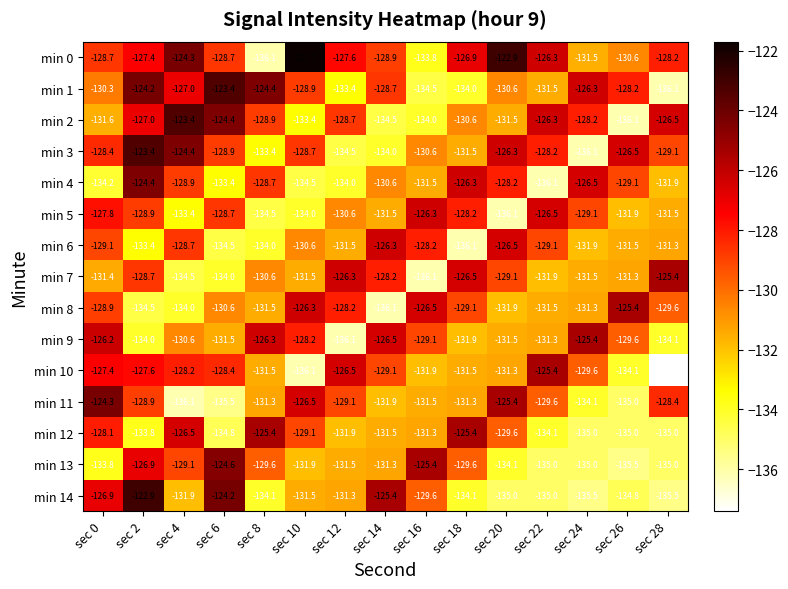

Rank the categories by min 3 value from highest to lowest.

sec 2, sec 4, sec 20, sec 26, sec 22, sec 0, sec 10, sec 6, sec 28, sec 16, sec 18, sec 8, sec 14, sec 12, sec 24